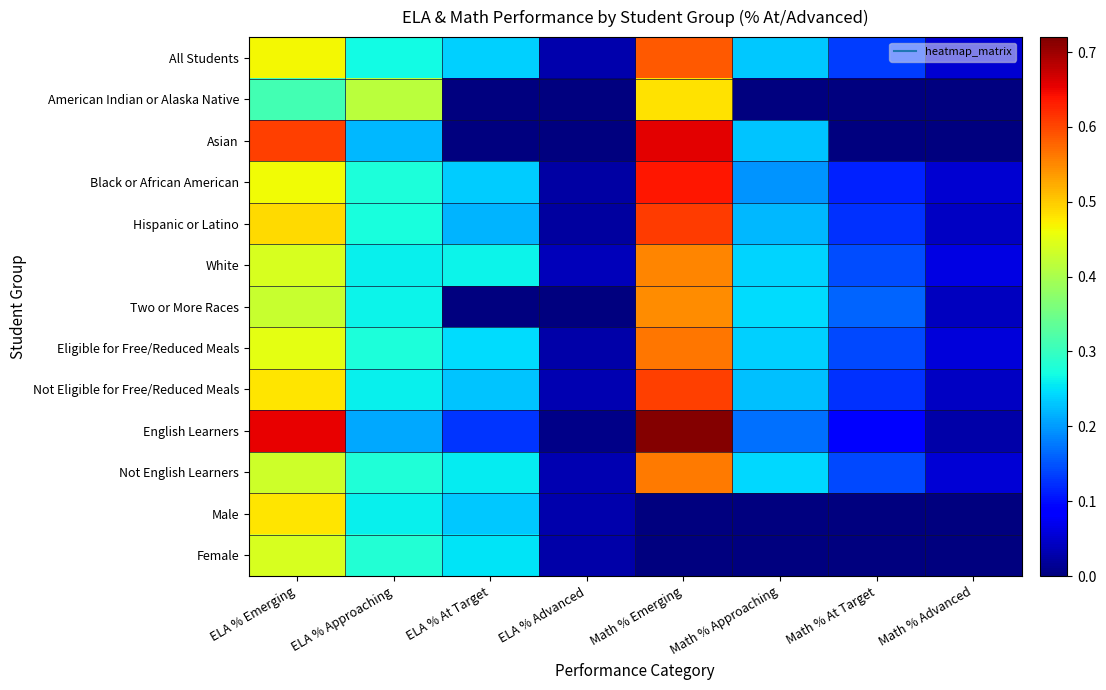

Reading left to right, list all the values displayed in this chart.

All Students: ELA % Emerging=0.5	ELA % Approaching=0.3	ELA % At Target=0.2	ELA % Advanced=0.0	Math % Emerging=0.6	Math % Approaching=0.2	Math % At Target=0.1	Math % Advanced=0.1
American Indian or Alaska Native: ELA % Emerging=0.3	ELA % Approaching=0.4	ELA % At Target=0.0	ELA % Advanced=0.0	Math % Emerging=0.5	Math % Approaching=0.0	Math % At Target=0.0	Math % Advanced=0.0
Asian: ELA % Emerging=0.6	ELA % Approaching=0.2	ELA % At Target=0.0	ELA % Advanced=0.0	Math % Emerging=0.7	Math % Approaching=0.2	Math % At Target=0.0	Math % Advanced=0.0
Black or African American: ELA % Emerging=0.5	ELA % Approaching=0.3	ELA % At Target=0.2	ELA % Advanced=0.0	Math % Emerging=0.6	Math % Approaching=0.2	Math % At Target=0.1	Math % Advanced=0.1
Hispanic or Latino: ELA % Emerging=0.5	ELA % Approaching=0.3	ELA % At Target=0.2	ELA % Advanced=0.0	Math % Emerging=0.6	Math % Approaching=0.2	Math % At Target=0.1	Math % Advanced=0.0
White: ELA % Emerging=0.4	ELA % Approaching=0.3	ELA % At Target=0.3	ELA % Advanced=0.0	Math % Emerging=0.6	Math % Approaching=0.2	Math % At Target=0.1	Math % Advanced=0.1
Two or More Races: ELA % Emerging=0.4	ELA % Approaching=0.3	ELA % At Target=0.0	ELA % Advanced=0.0	Math % Emerging=0.5	Math % Approaching=0.2	Math % At Target=0.2	Math % Advanced=0.0
Eligible for Free/Reduced Meals: ELA % Emerging=0.5	ELA % Approaching=0.3	ELA % At Target=0.2	ELA % Advanced=0.0	Math % Emerging=0.6	Math % Approaching=0.2	Math % At Target=0.1	Math % Advanced=0.1
Not Eligible for Free/Reduced Meals: ELA % Emerging=0.5	ELA % Approaching=0.3	ELA % At Target=0.2	ELA % Advanced=0.0	Math % Emerging=0.6	Math % Approaching=0.2	Math % At Target=0.1	Math % Advanced=0.0
English Learners: ELA % Emerging=0.7	ELA % Approaching=0.2	ELA % At Target=0.1	ELA % Advanced=0.0	Math % Emerging=0.7	Math % Approaching=0.2	Math % At Target=0.1	Math % Advanced=0.0
Not English Learners: ELA % Emerging=0.4	ELA % Approaching=0.3	ELA % At Target=0.3	ELA % Advanced=0.0	Math % Emerging=0.6	Math % Approaching=0.2	Math % At Target=0.1	Math % Advanced=0.1
Male: ELA % Emerging=0.5	ELA % Approaching=0.3	ELA % At Target=0.2	ELA % Advanced=0.0	Math % Emerging=0.0	Math % Approaching=0.0	Math % At Target=0.0	Math % Advanced=0.0
Female: ELA % Emerging=0.4	ELA % Approaching=0.3	ELA % At Target=0.3	ELA % Advanced=0.0	Math % Emerging=0.0	Math % Approaching=0.0	Math % At Target=0.0	Math % Advanced=0.0